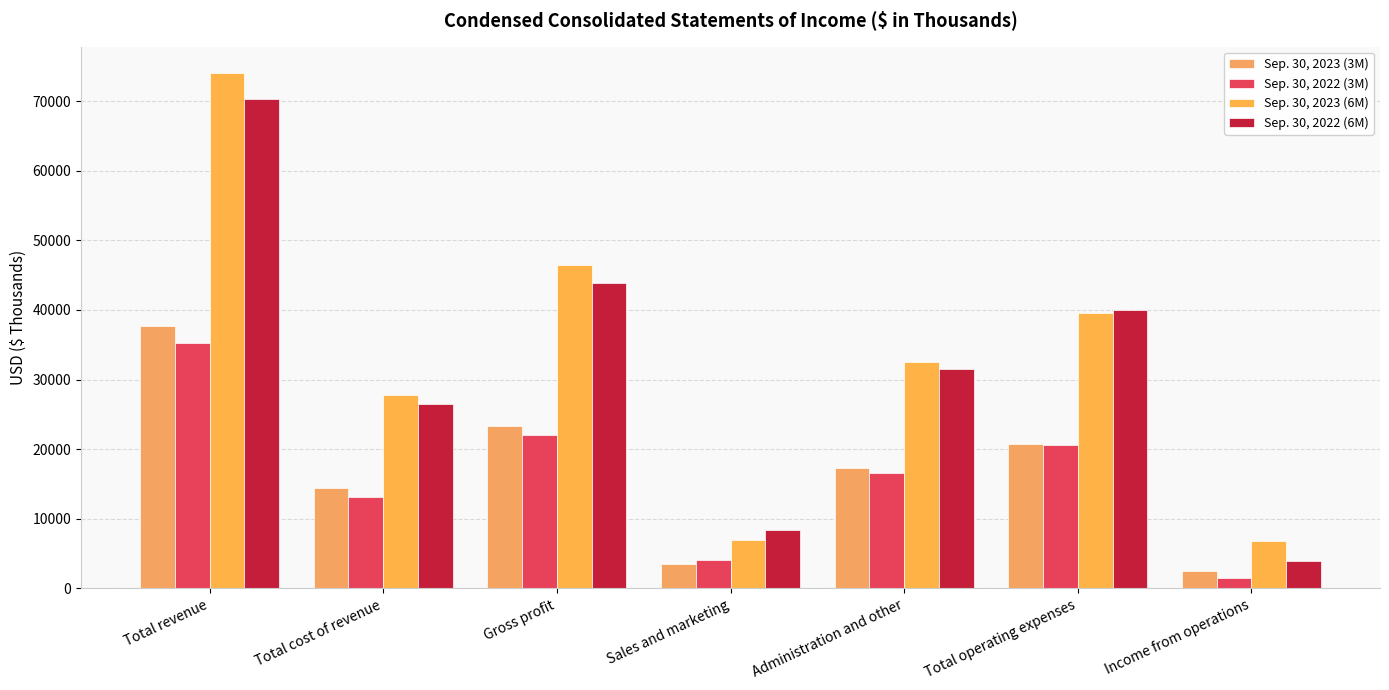

What is the label of the 7th bar from the right?

Total revenue